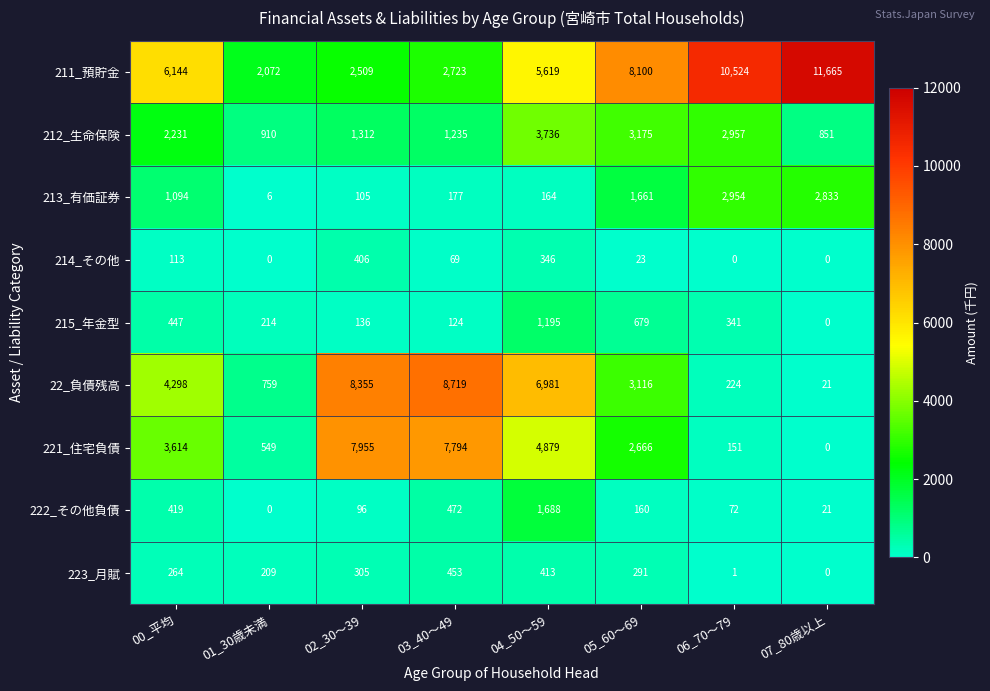

Rank the categories by 212_生命保険 value from lowest to highest.

07_80歳以上, 01_30歳未満, 03_40～49, 02_30～39, 00_平均, 06_70～79, 05_60～69, 04_50～59